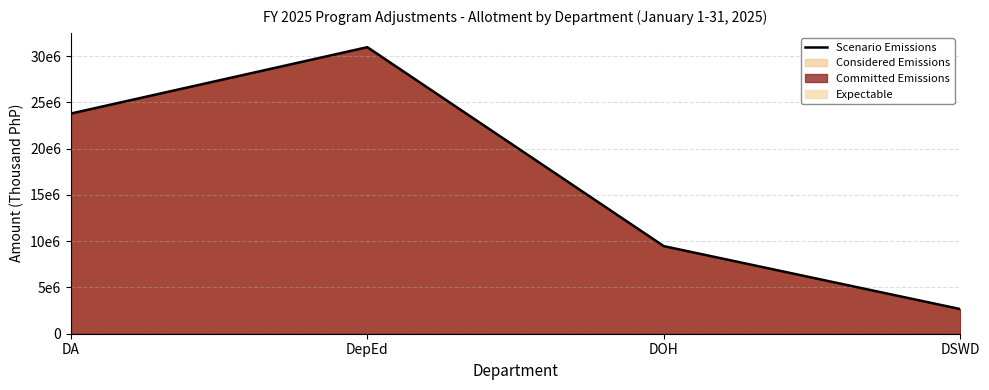

Reading left to right, what are all the values shown in this chart?

DA=23785696	DepEd=30956899	DOH=9464383	DSWD=2663027